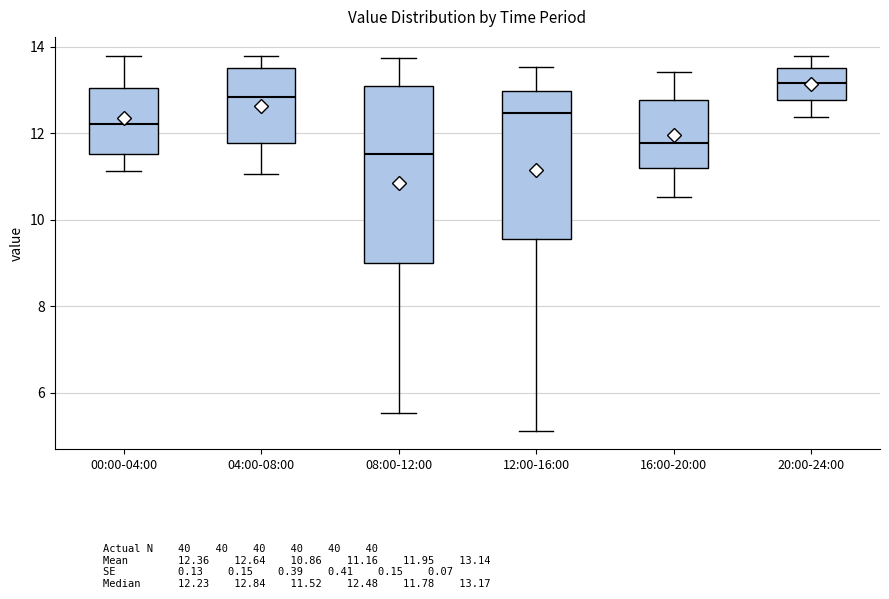

Which box's median line is the highest?

20:00-24:00